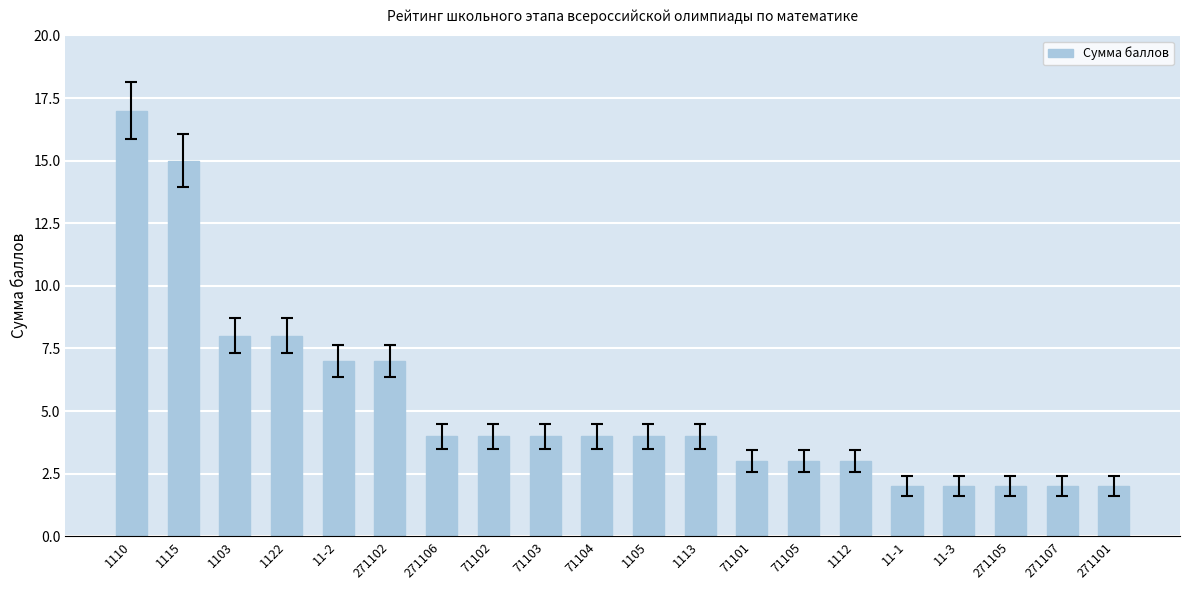

What is the label of the 11th bar from the left?

1105